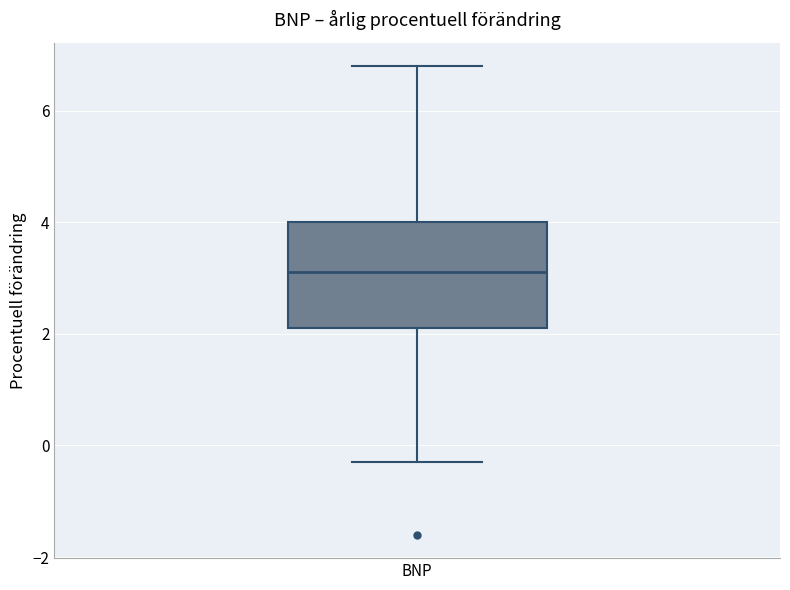

Read this box plot against the y-axis: the position of the median line, the range covered by the box, and the ends of both whiskers. The values are not printed on the chart, so give them approximately, as read against the axis.

median 3.2, box 2.2 to 4.0, whiskers -0.2 to 6.8